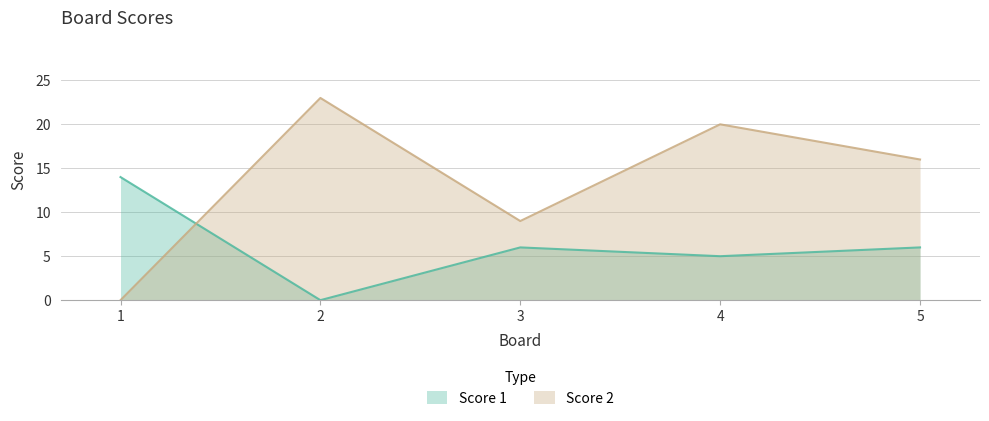

At which category does the chart reach its peak across all series?

2